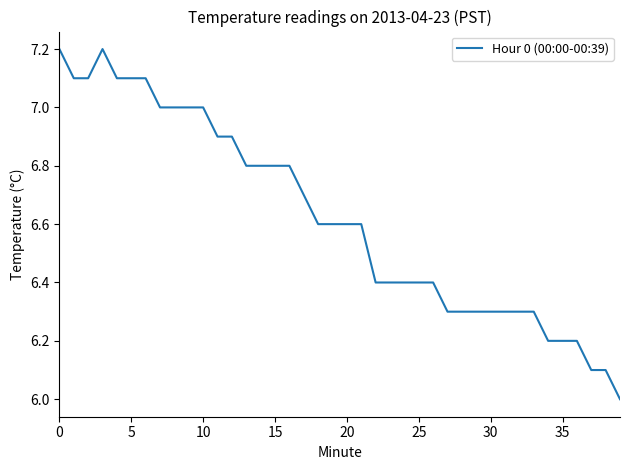

Count the number of categories in the chart.

40